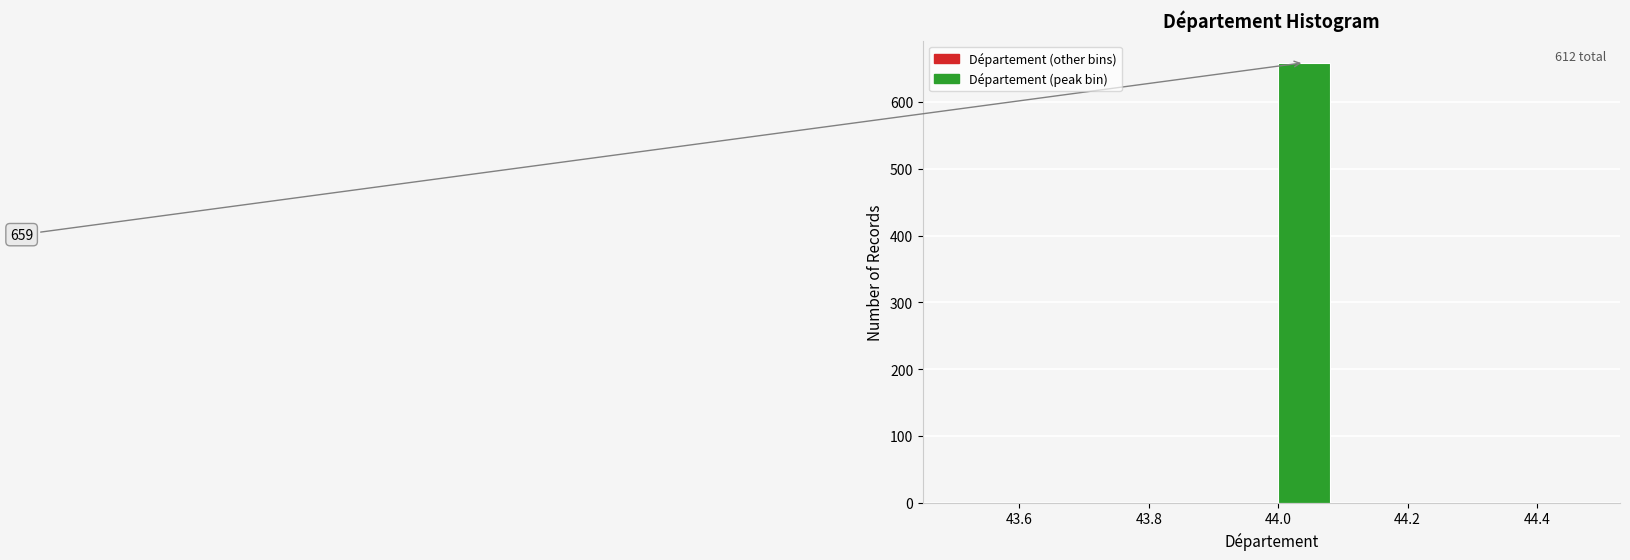

Which range on the x-axis has the tallest bar?

44.0 to 44.1